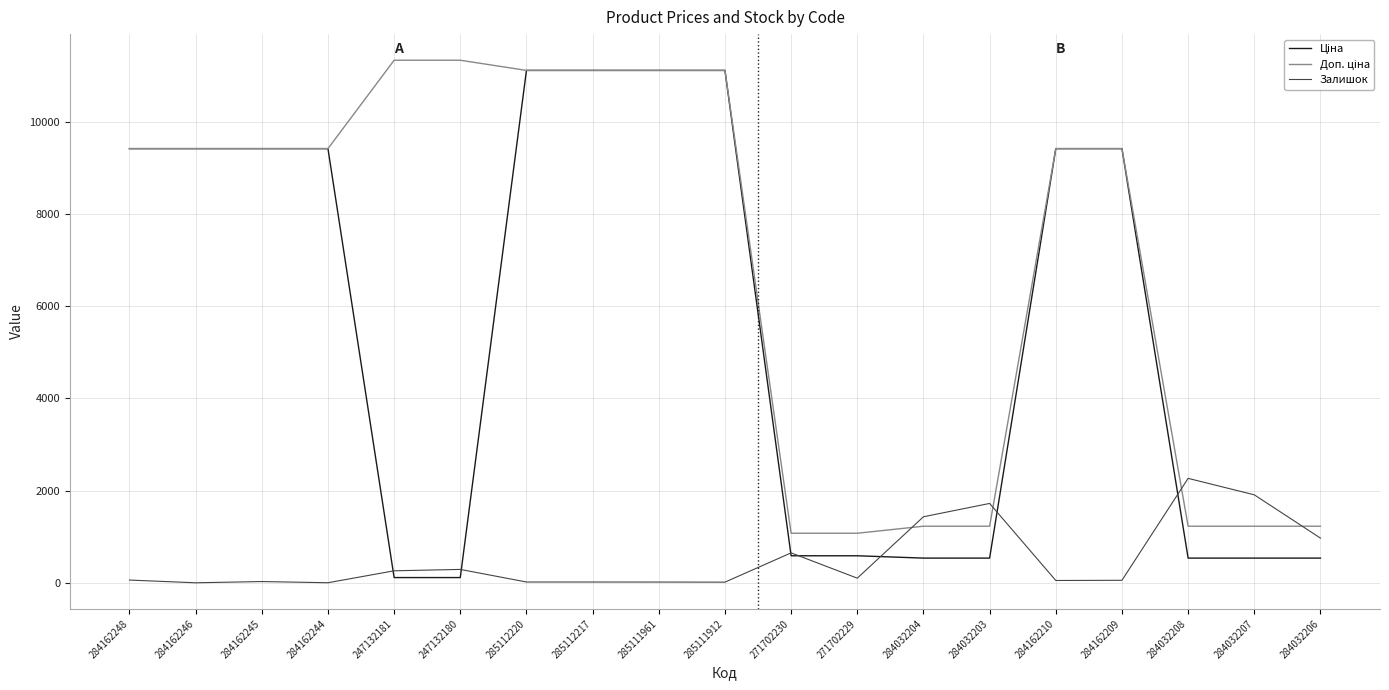

What is the greatest value displayed?

11334.0